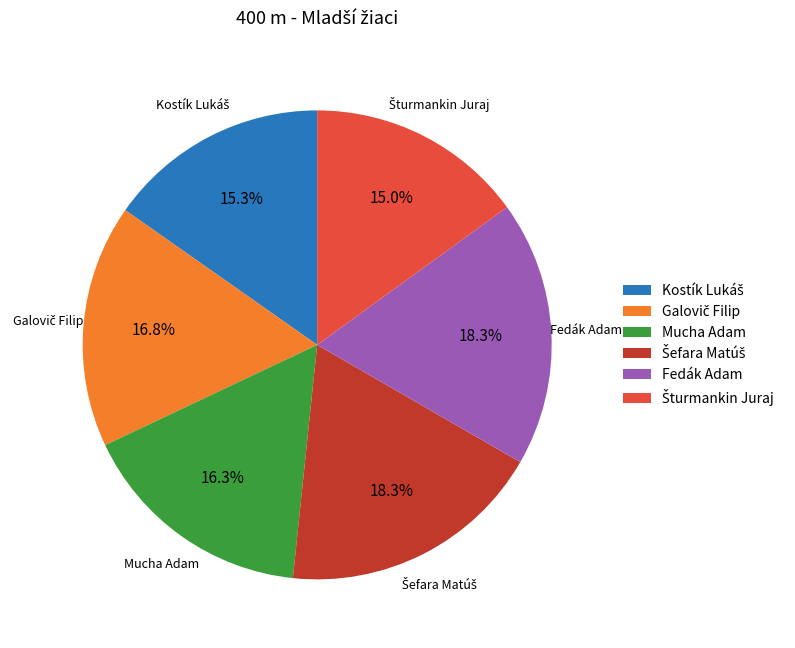

Is there any slice that represents more than half of the pie?

No